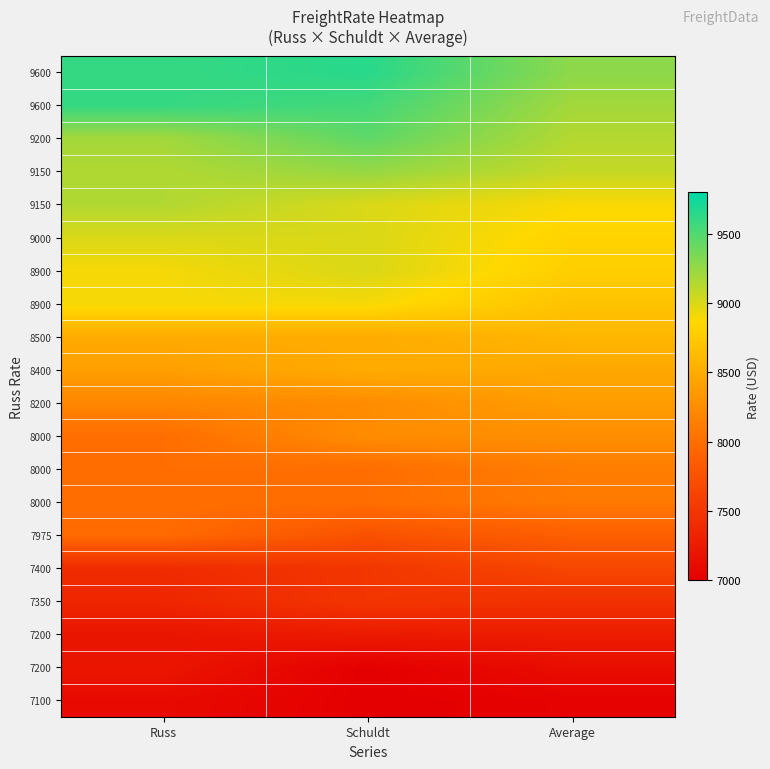

Which has a higher value, Russ or Schuldt?

Schuldt